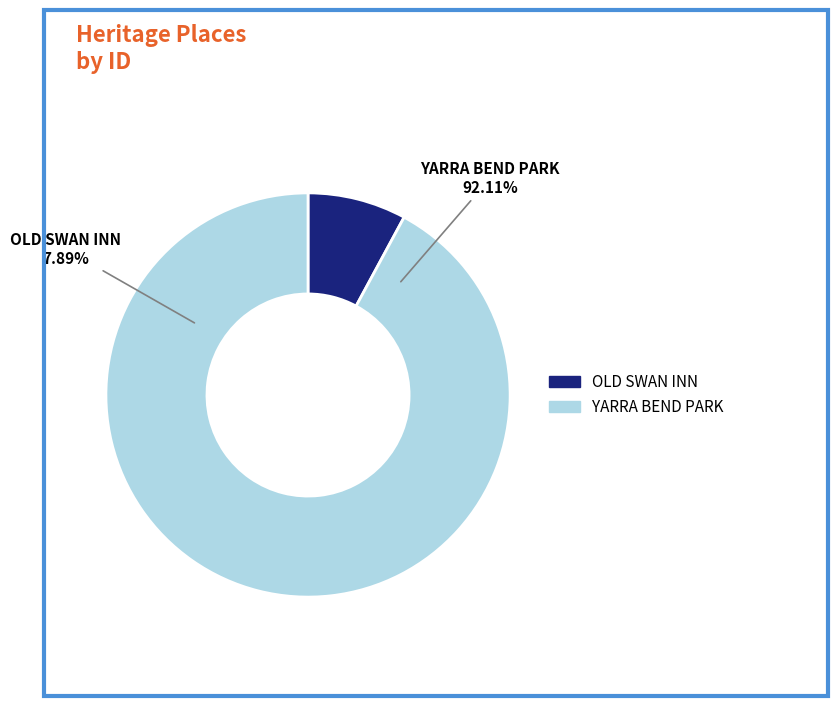

To the nearest percent, what is the difference between the largest and smallest slice percentages?

84%